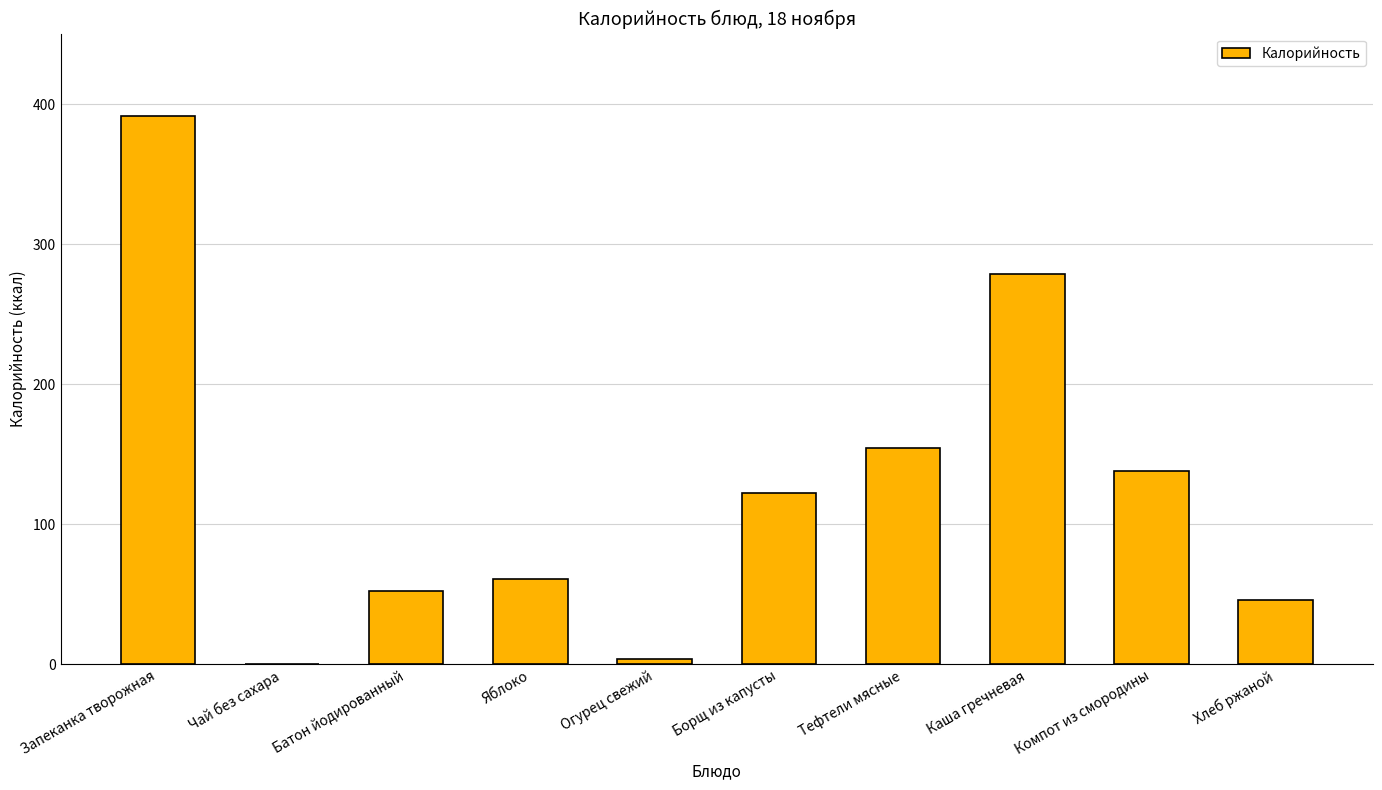

The chart shows a value of 61.0 at Яблоко. True or false?

True